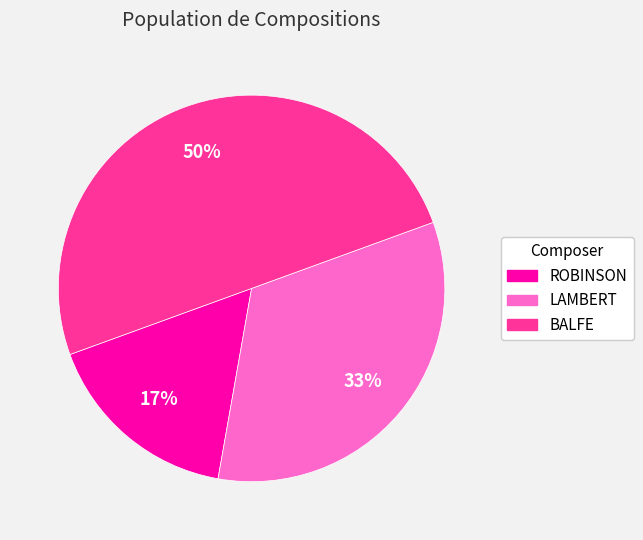

To the nearest percent, what is the combined percentage of BALFE and ROBINSON?

67%